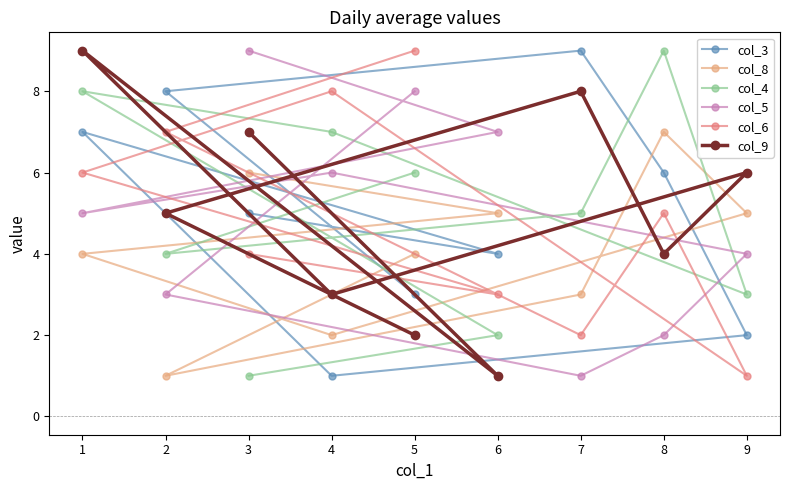

How many interior local valleys does the col_9 series have?

3